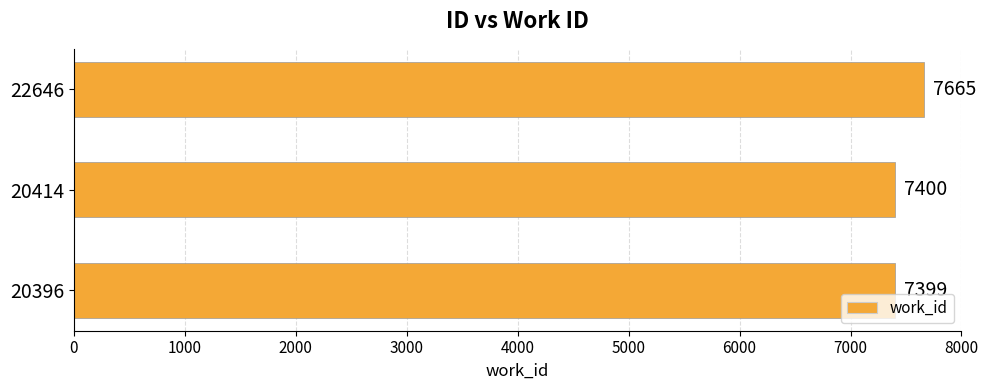

Which has a higher value, 22646 or 20396?

22646